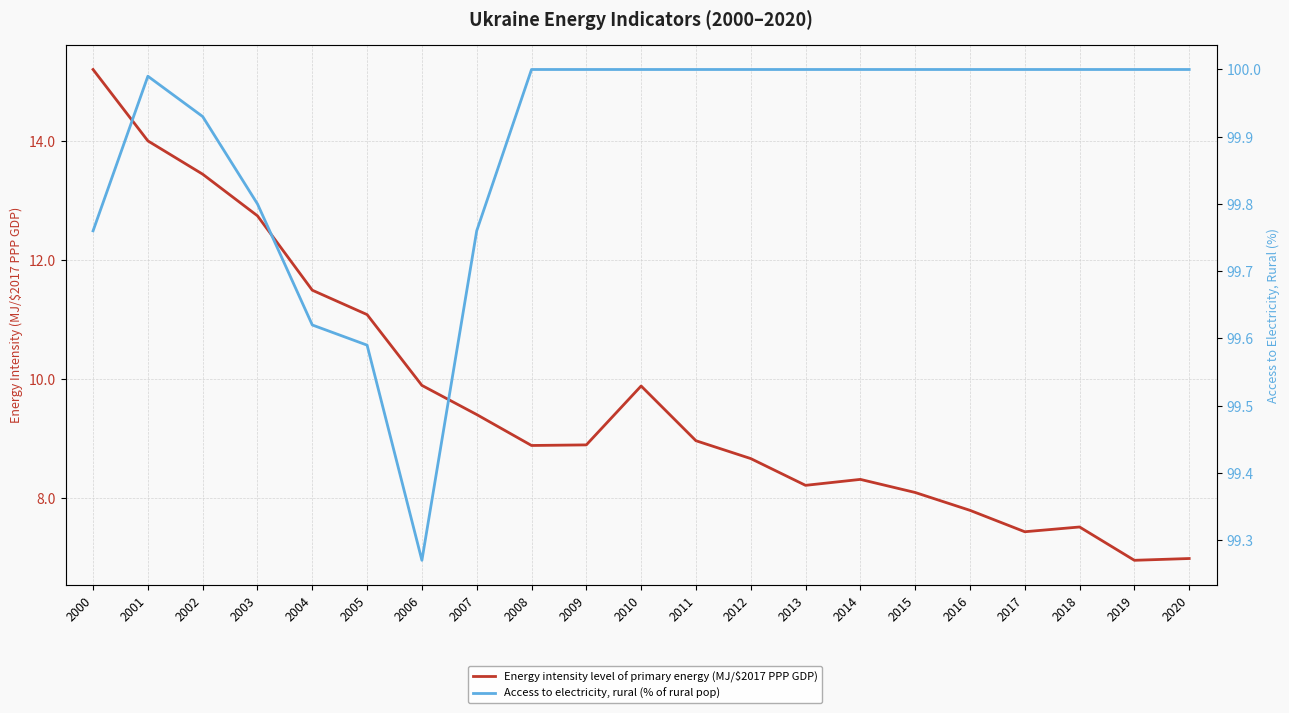

How many lines are shown in the chart?

2